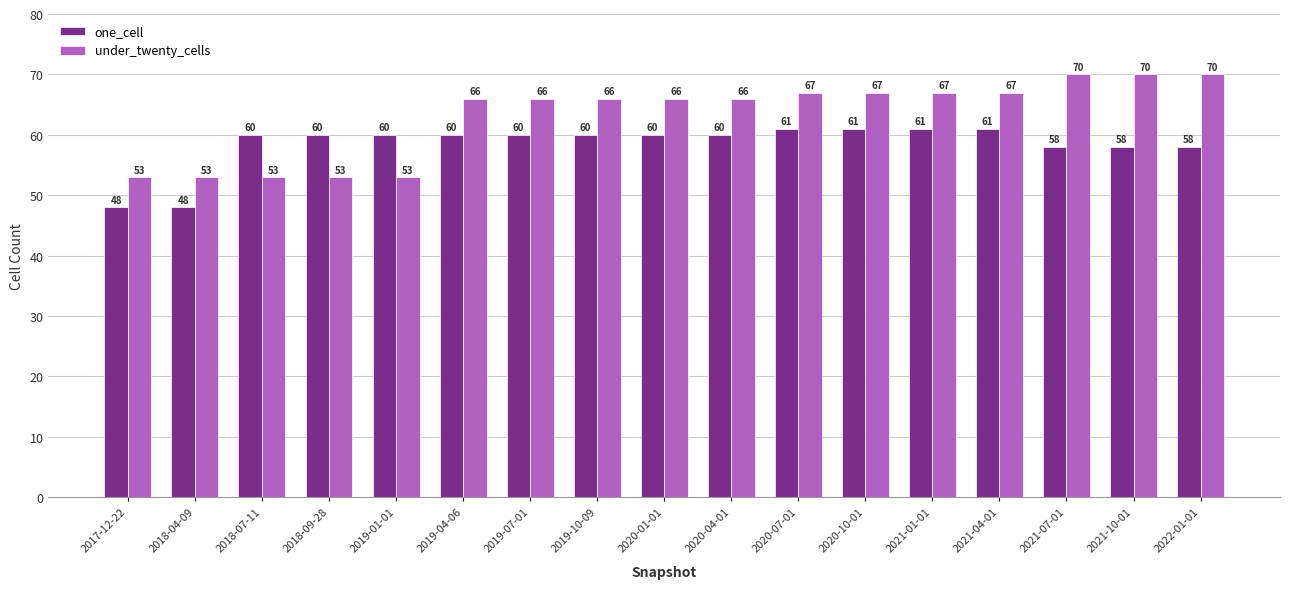

At 2017-12-22, list the series in order from smallest to largest.

one_cell, under_twenty_cells